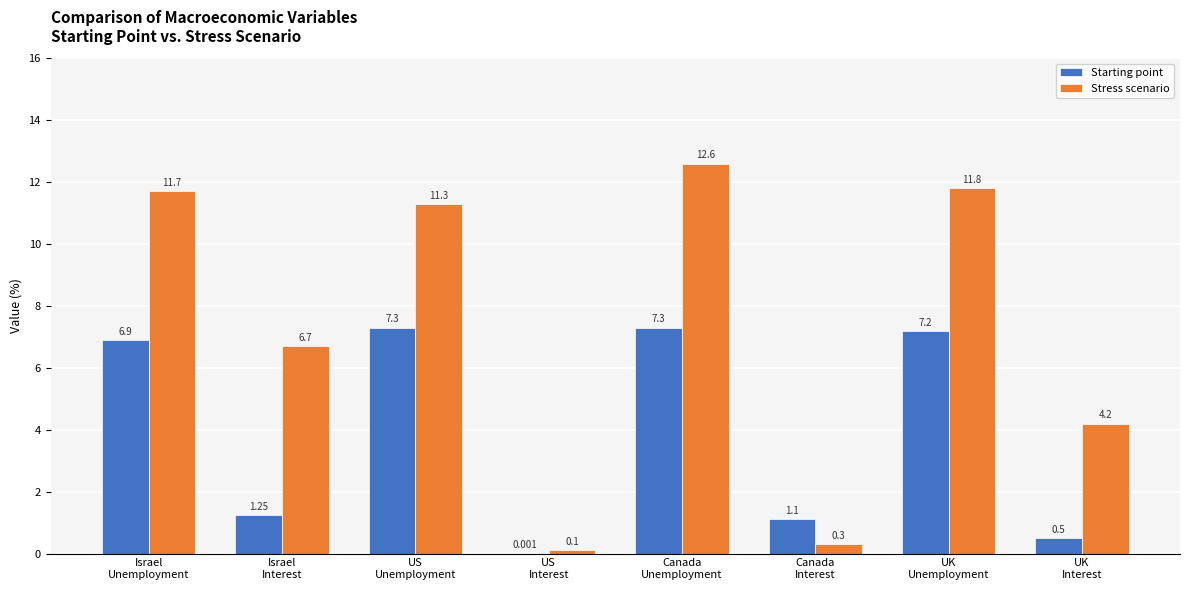

What is the highest value of the Stress scenario series?

12.6